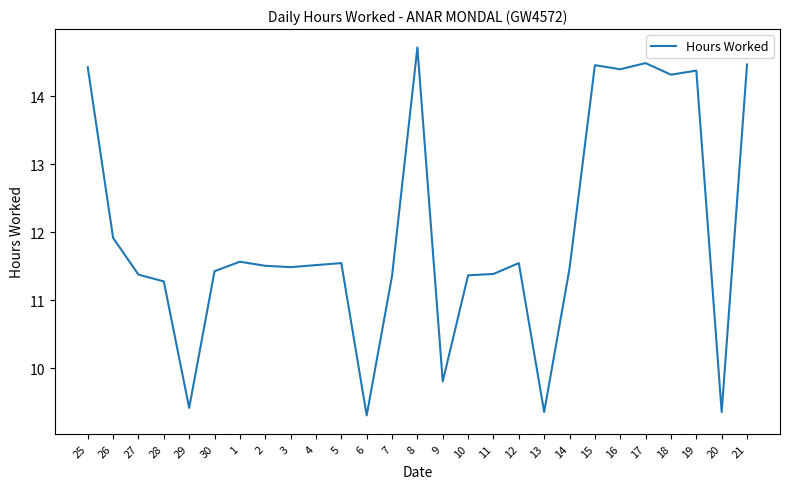

At which category does the data reach its first local valley?

29